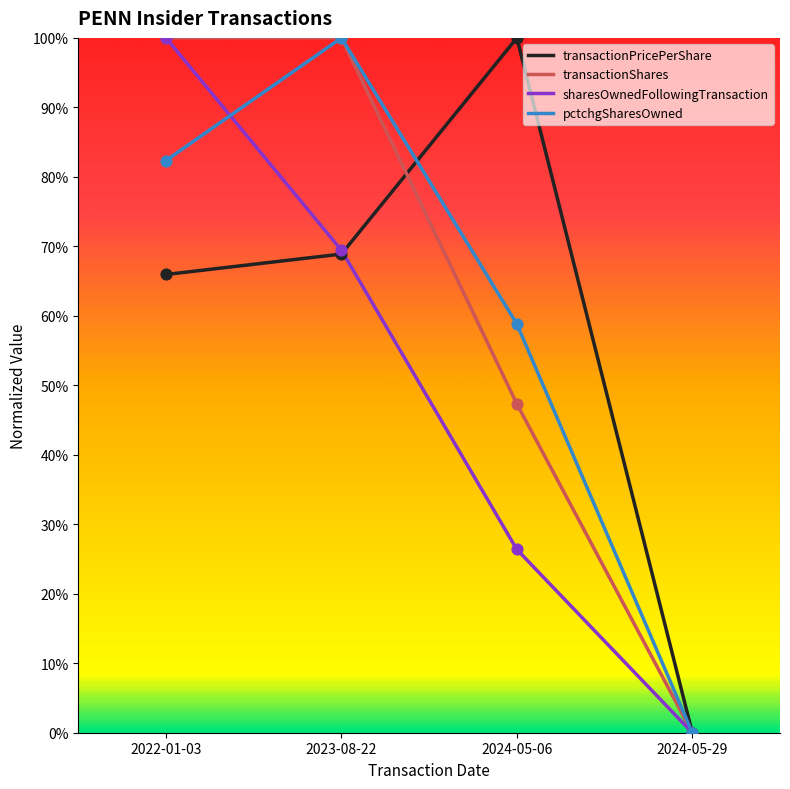

At which category is the sum across all series the highest?

2022-01-03